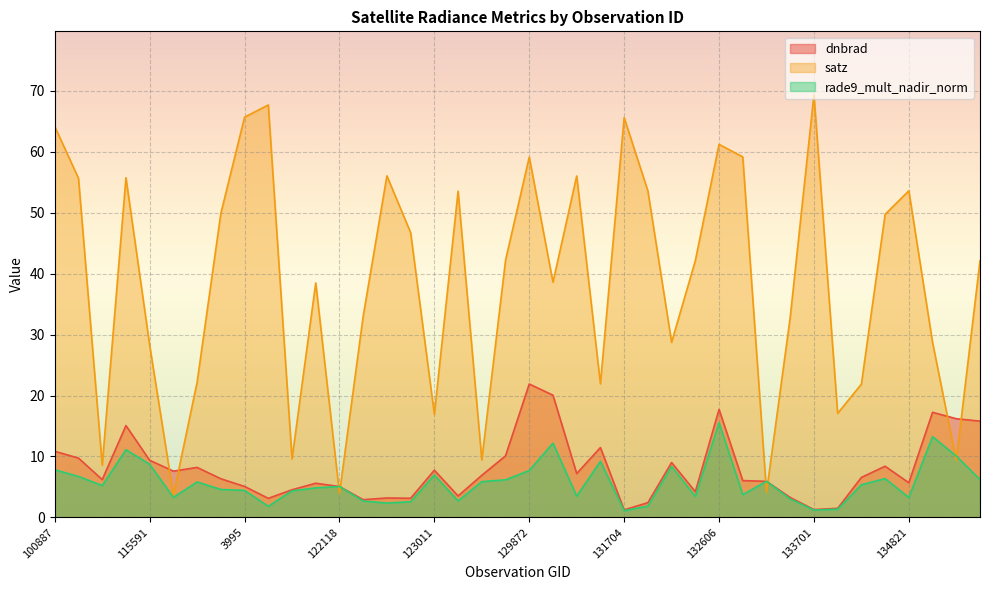

Between 100887 and 3995, which series saw the biggest shift?

dnbrad